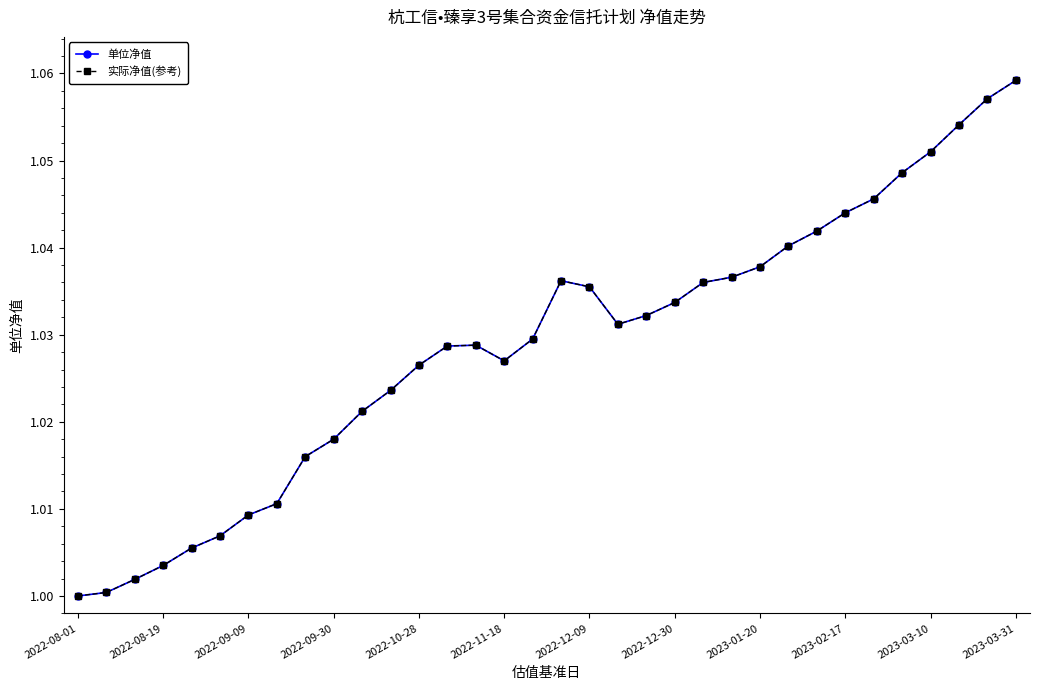

Is this an area chart (filled region under the line)?

No